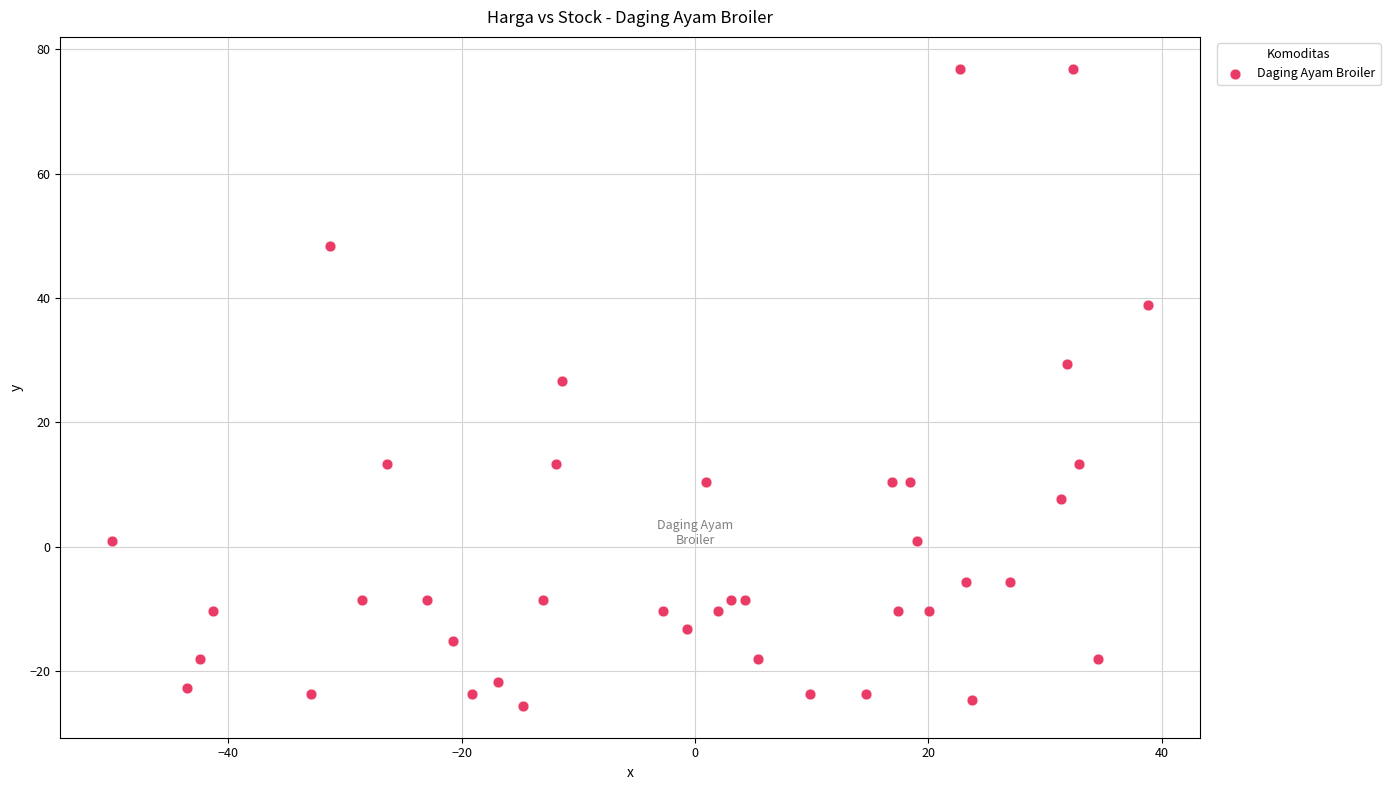

What is the range of X values (max minus min)?

88.8